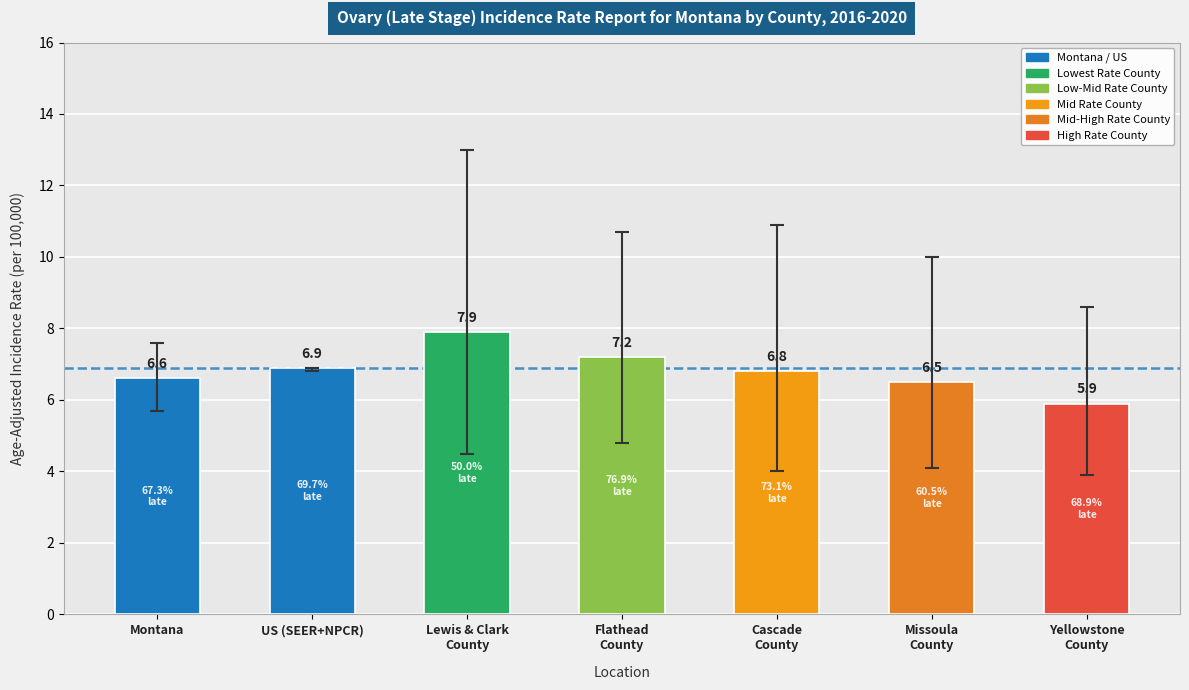

What is the label of the 2nd bar from the left?

US (SEER+NPCR)